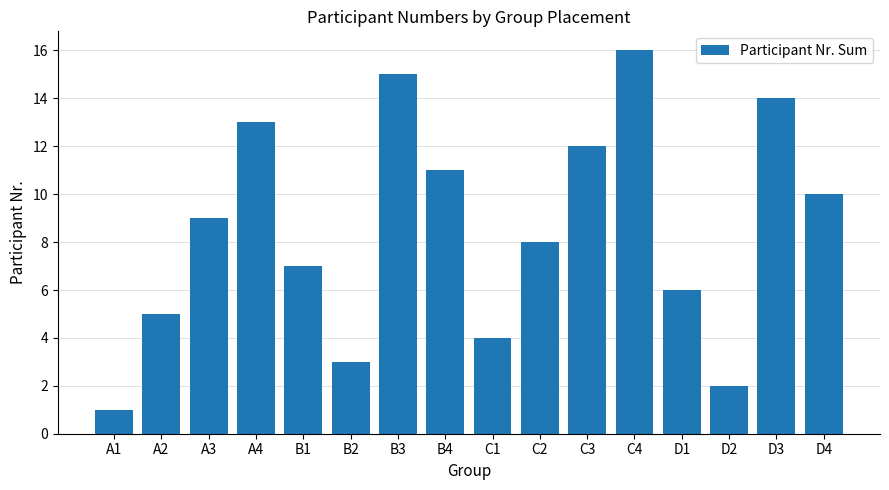

Which category has the lowest value across all series?

A1